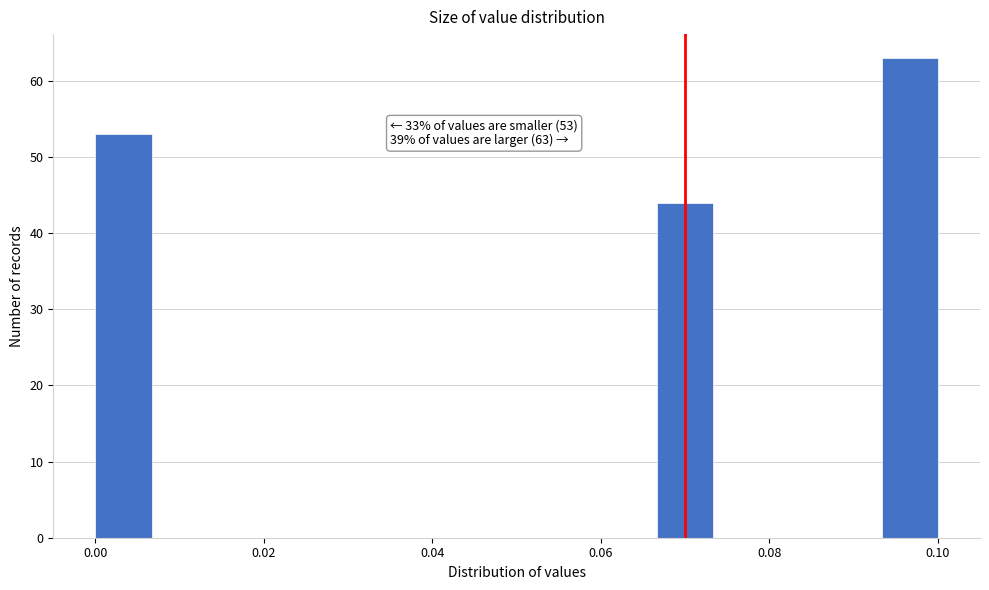

Read against the x-axis, roughly where is the centre of the tallest bar?

0.096